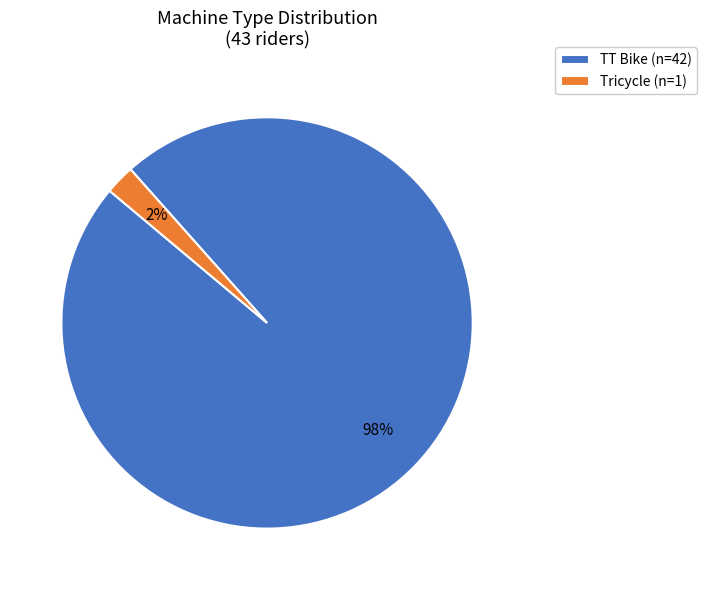

To the nearest percent, what is the combined percentage of TT Bike (n=42) and Tricycle (n=1)?

100%